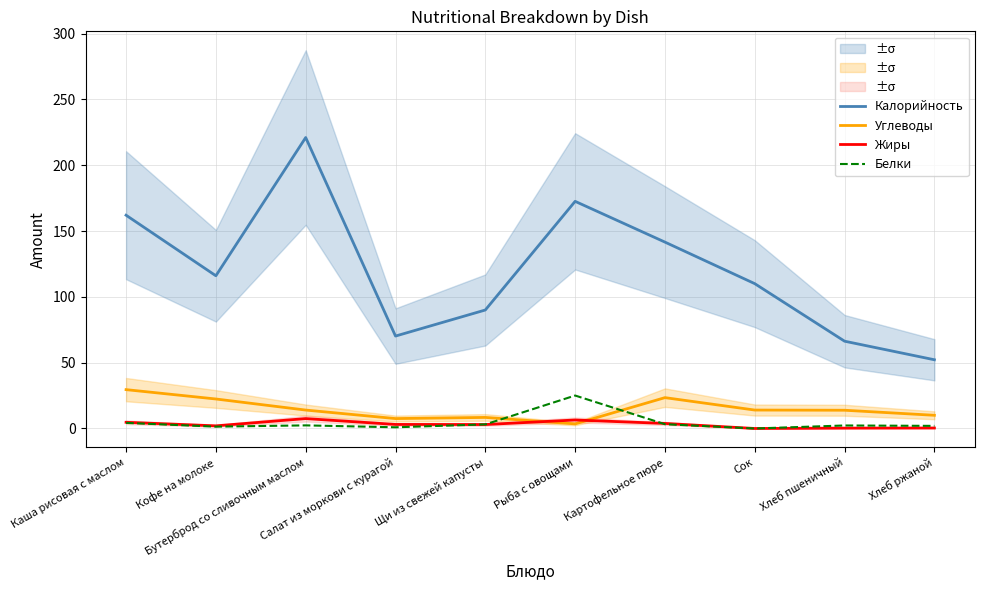

Rank the categories by Углеводы value from highest to lowest.

Каша рисовая с маслом, Картофельное пюре, Кофе на молоке, Сок, Бутерброд со сливочным маслом, Хлеб пшеничный, Хлеб ржаной, Щи из свежей капусты, Салат из моркови с курагой, Рыба с овощами